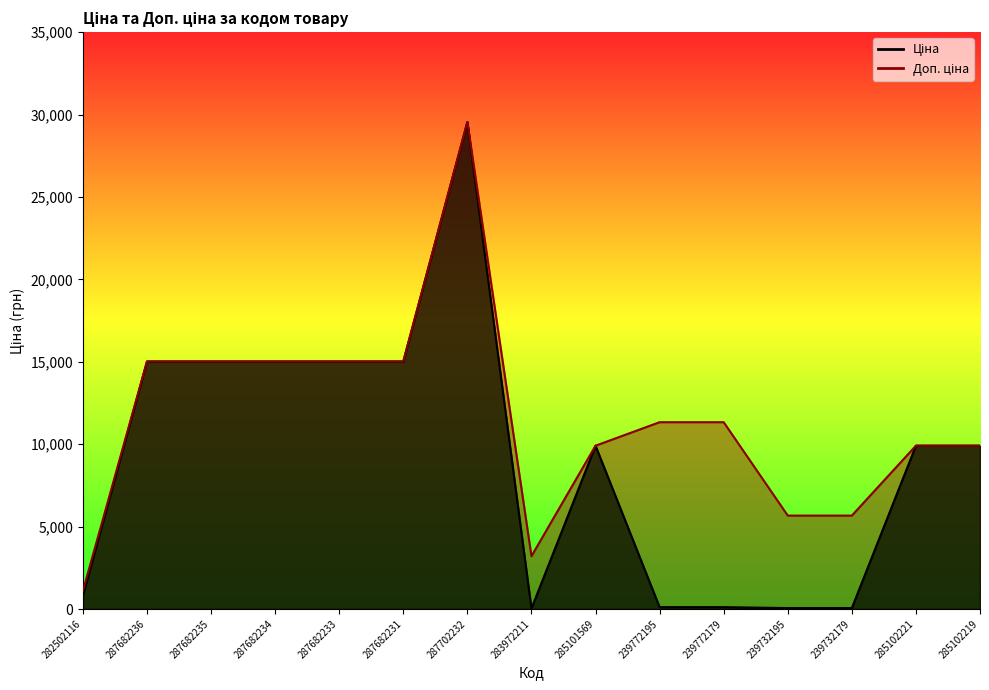

Which label corresponds to the smallest value in the chart?

283972211